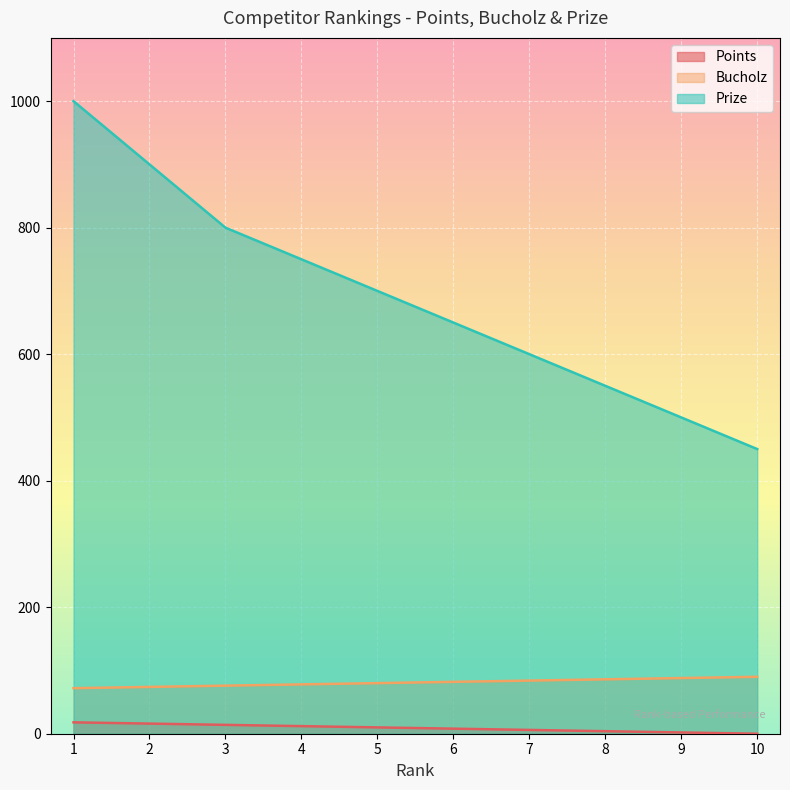

Is it true that Prize equals 1091 at 6?

False